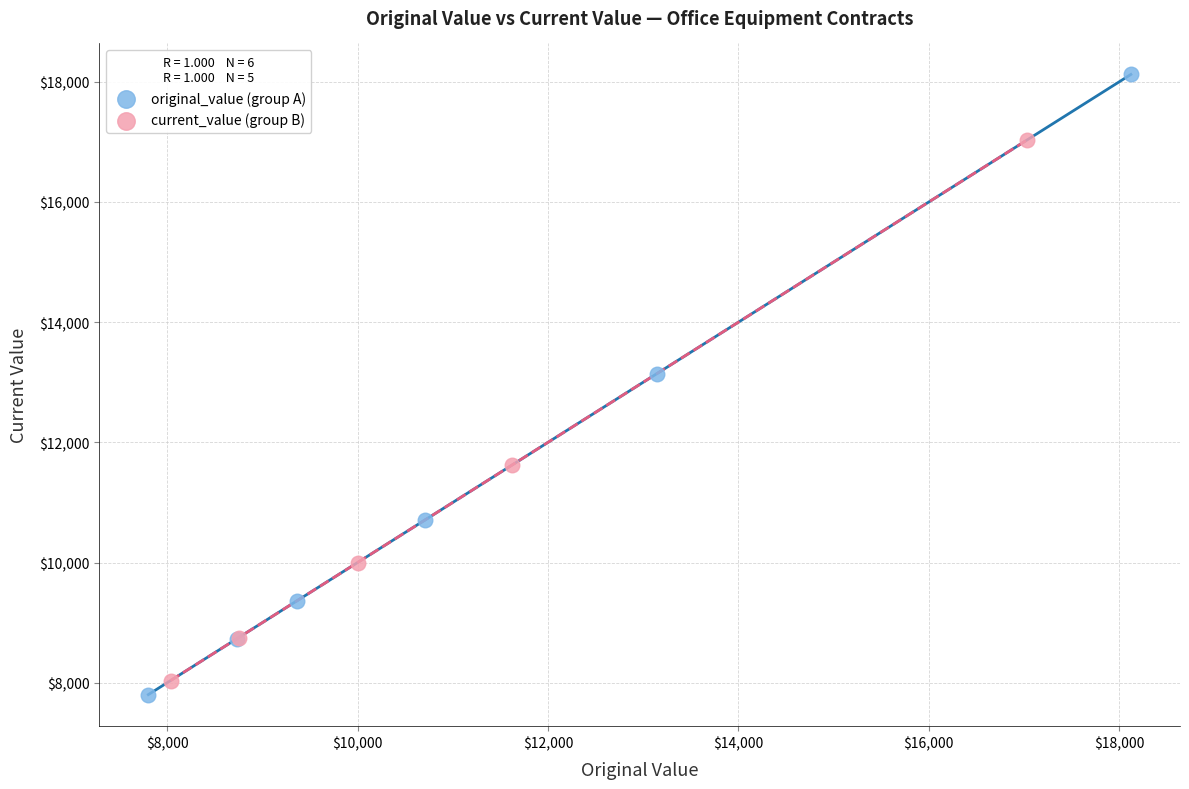

Which series has the largest Y range (max minus min)?

original_value (group A)